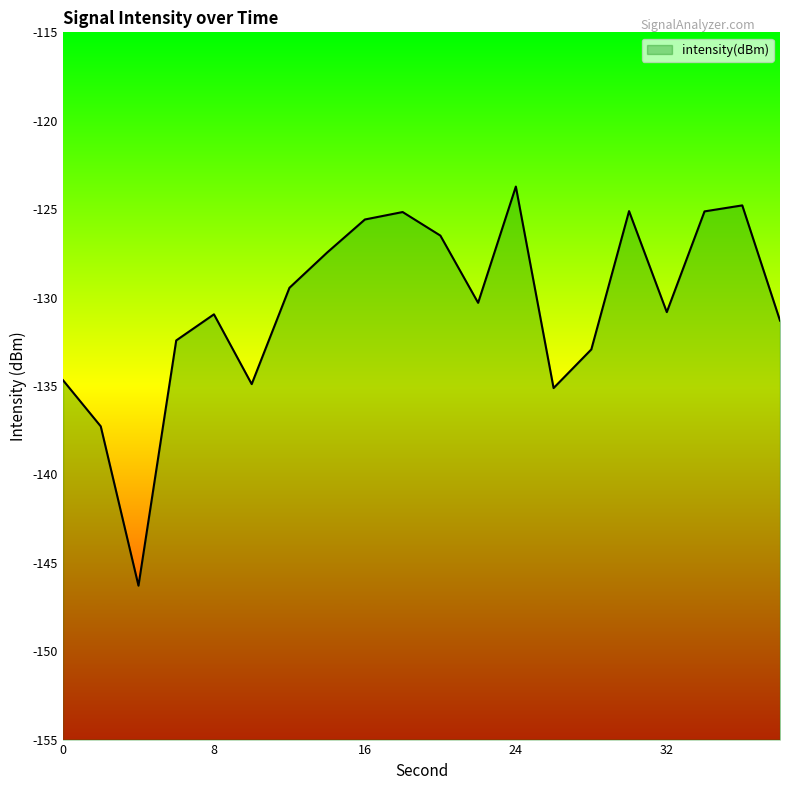

Read the value at 24.

-123.7